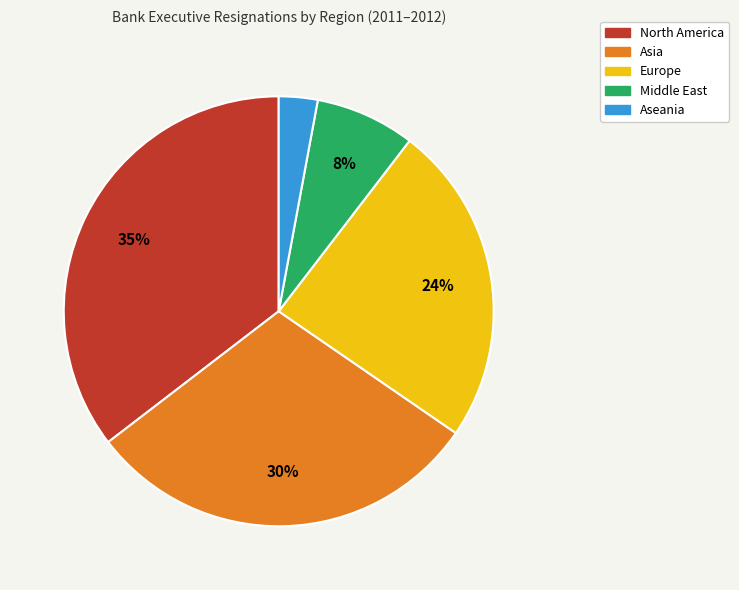

Is there a majority slice in this chart?

No